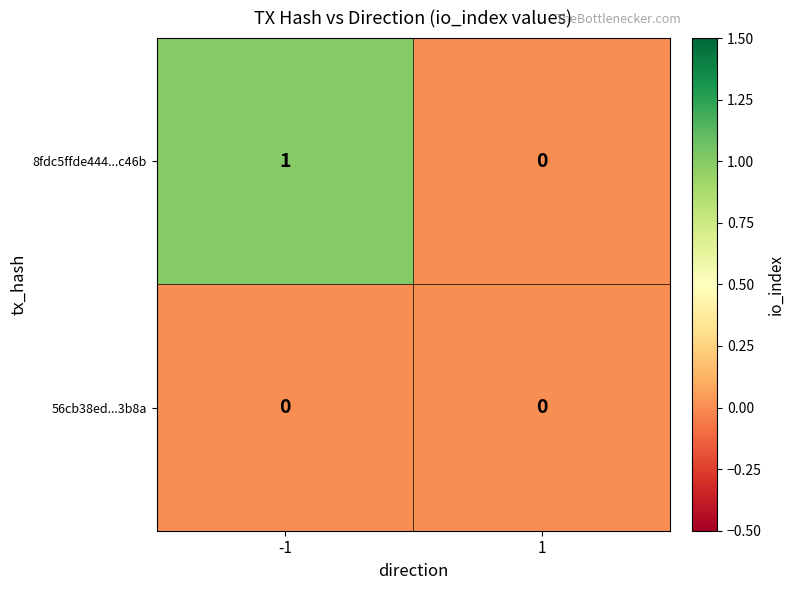

Is the value of 56cb38ed...3b8a at 1 greater than the value of 8fdc5ffde444...c46b at -1?

No